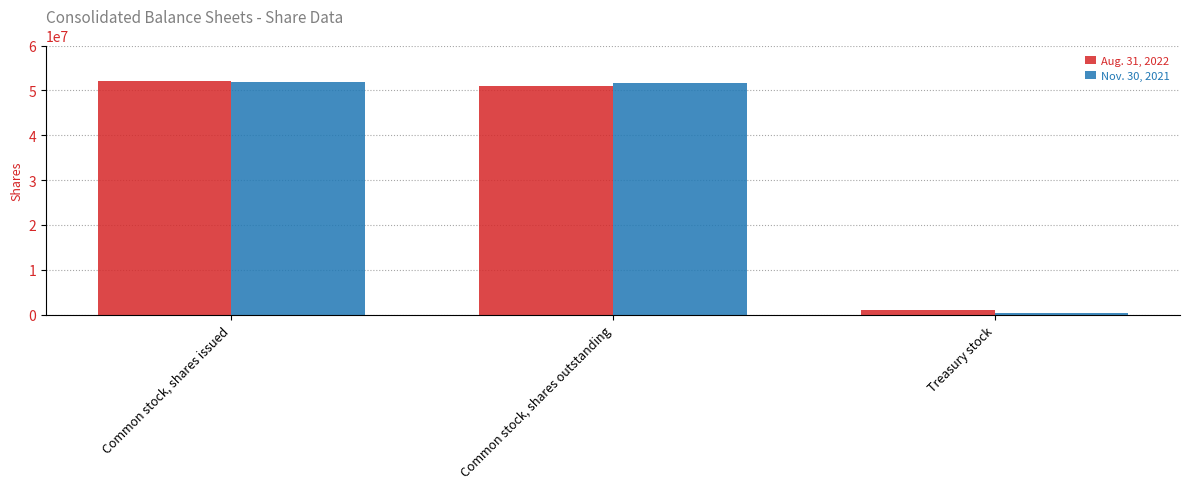

What is the difference between the Nov. 30, 2021 values at Treasury stock and Common stock, shares issued?

51594000